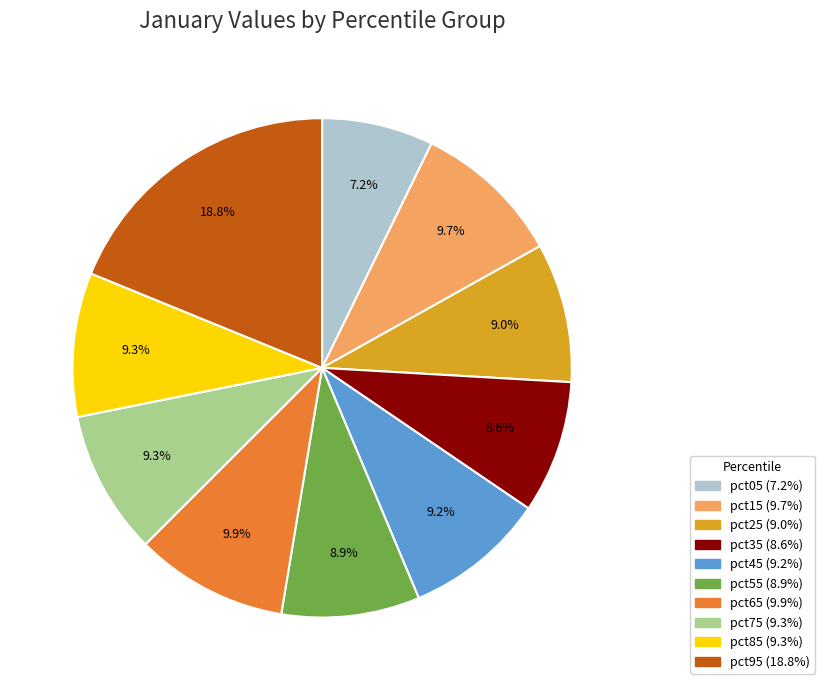

How many segments does this pie chart have?

10